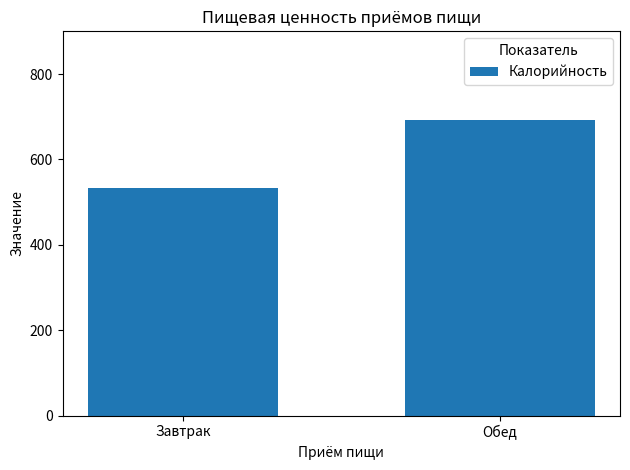

List the labels in order of value, smallest first.

Завтрак, Обед